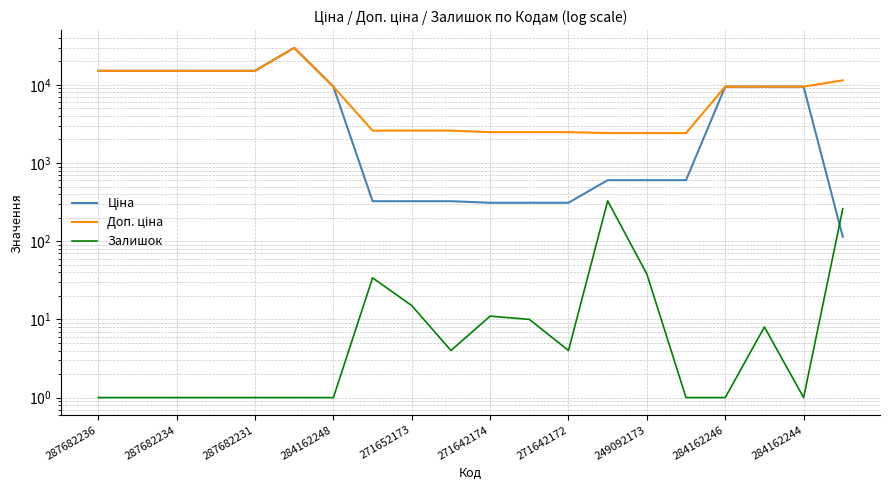

True or false: Ціна has a value of 5597.0 at 284162248.

False